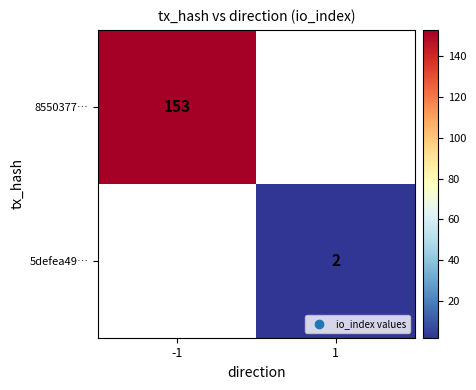

True or false: 8550377… has a value of 224 at -1.

False